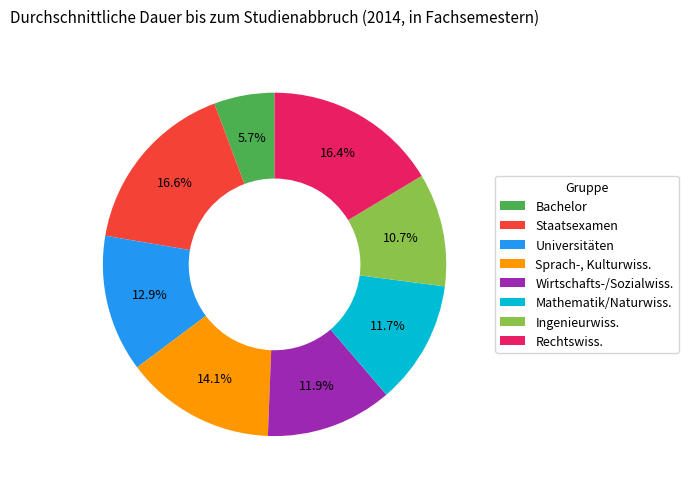

Between Sprach-, Kulturwiss. and Staatsexamen, which is larger?

Staatsexamen